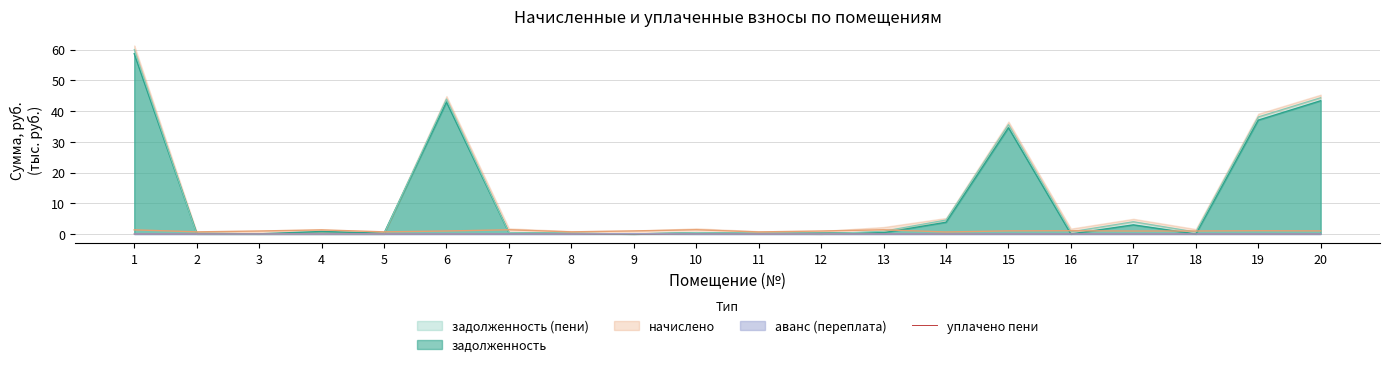

True or false: the data shows 0.0 at 3.

False